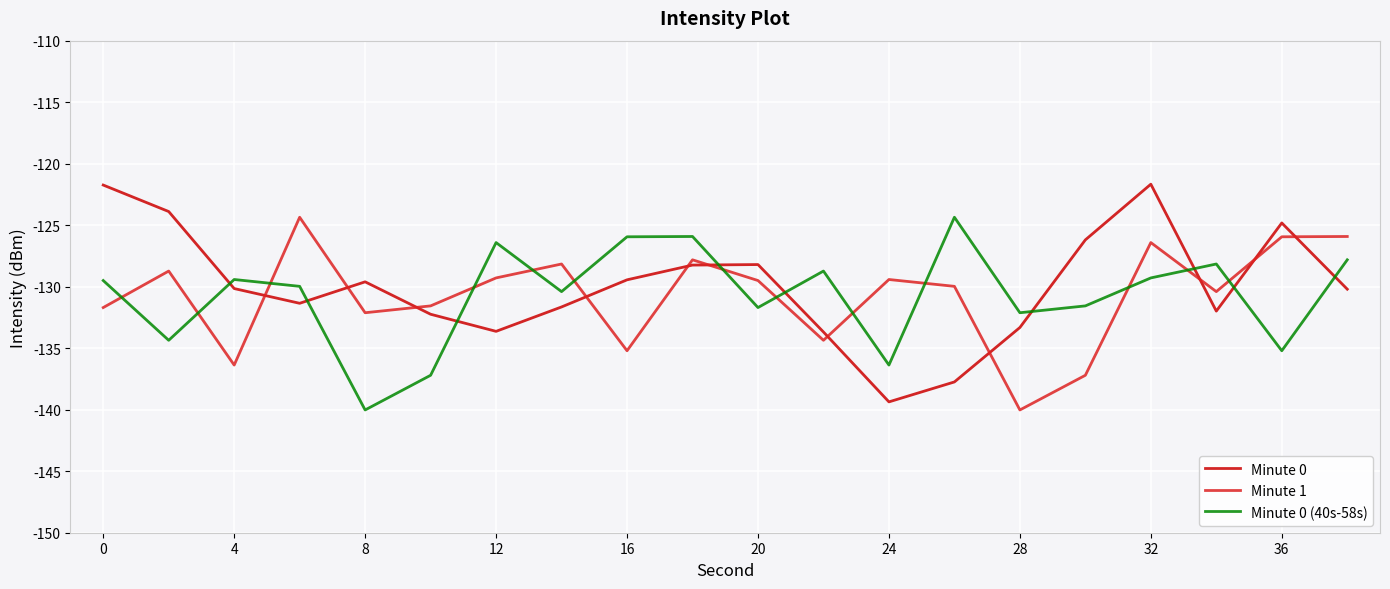

True or false: Minute 0 and Minute 0 (40s-58s) intersect in this chart.

True